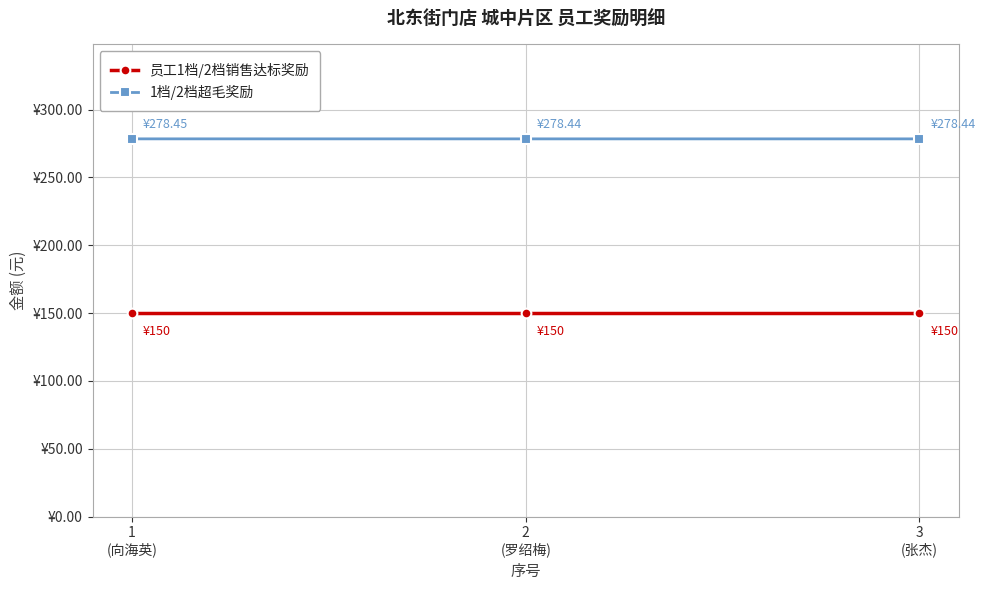

What are all the series names shown in the legend?

员工1档/2档销售达标奖励, 1档/2档超毛奖励